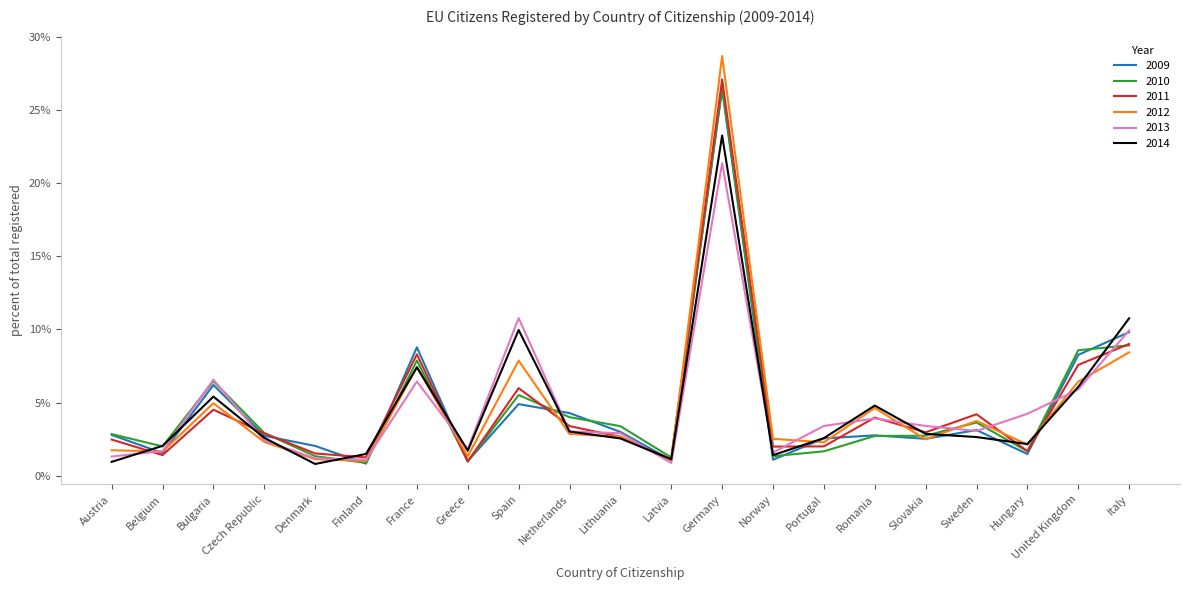

Which series has the largest total across all categories?

2012